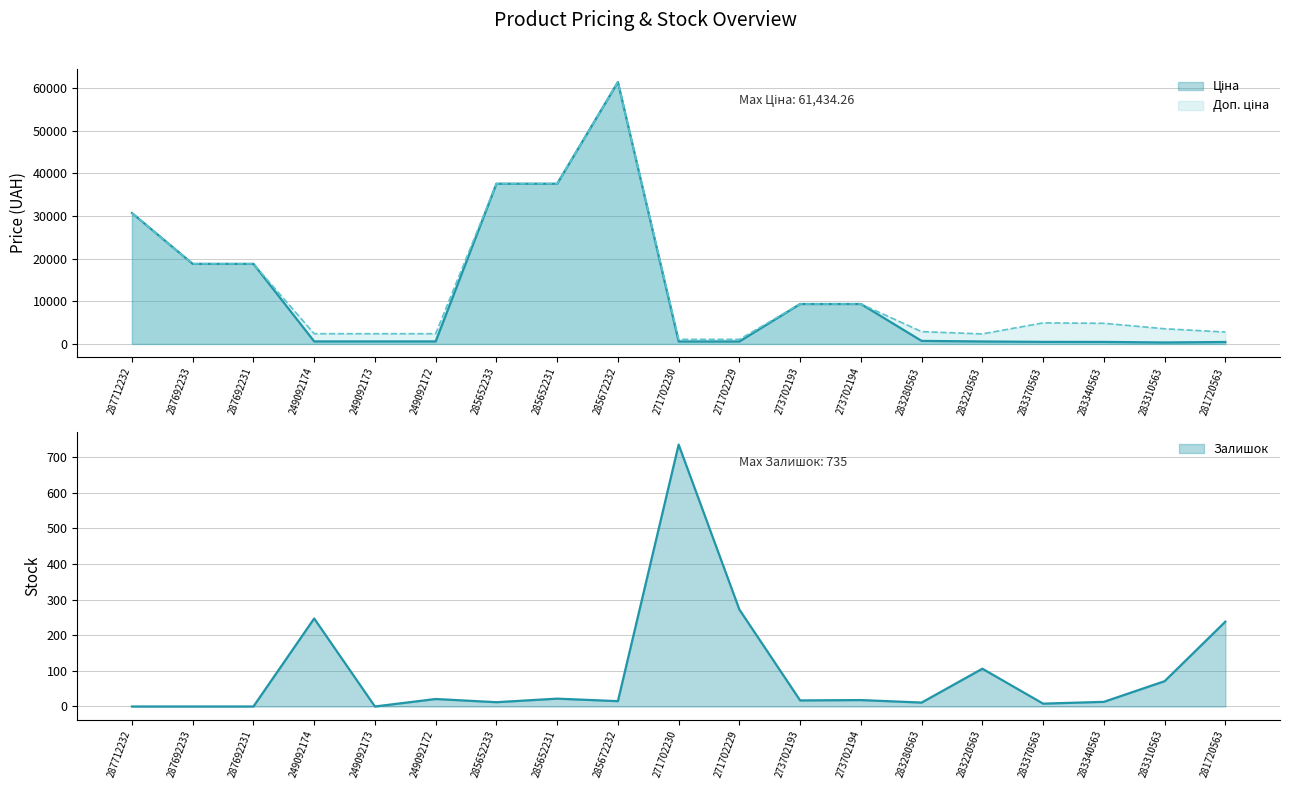

Read the Доп. ціна value at 249092173.

2414.8